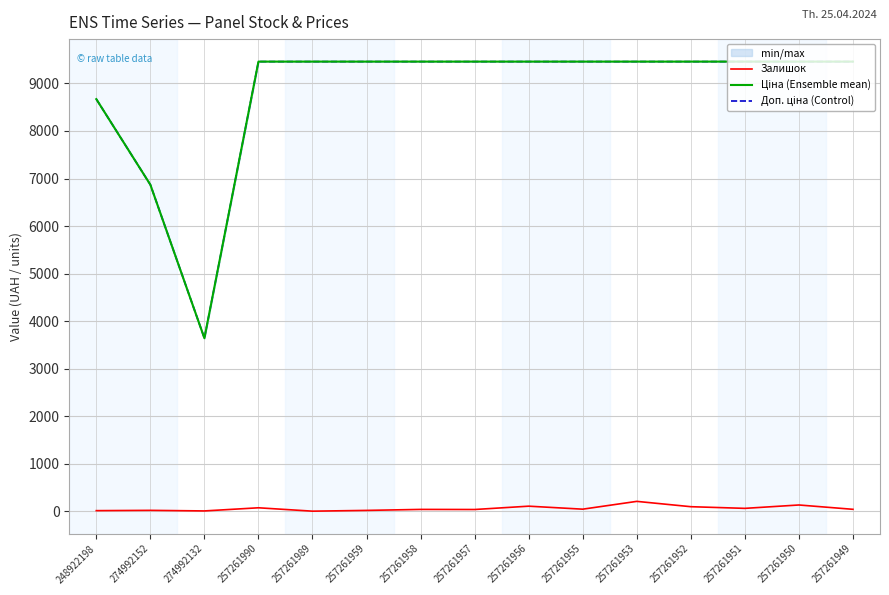

Is the value of Залишок at 257261959 greater than the value of Доп. ціна (Control) at 257261951?

No